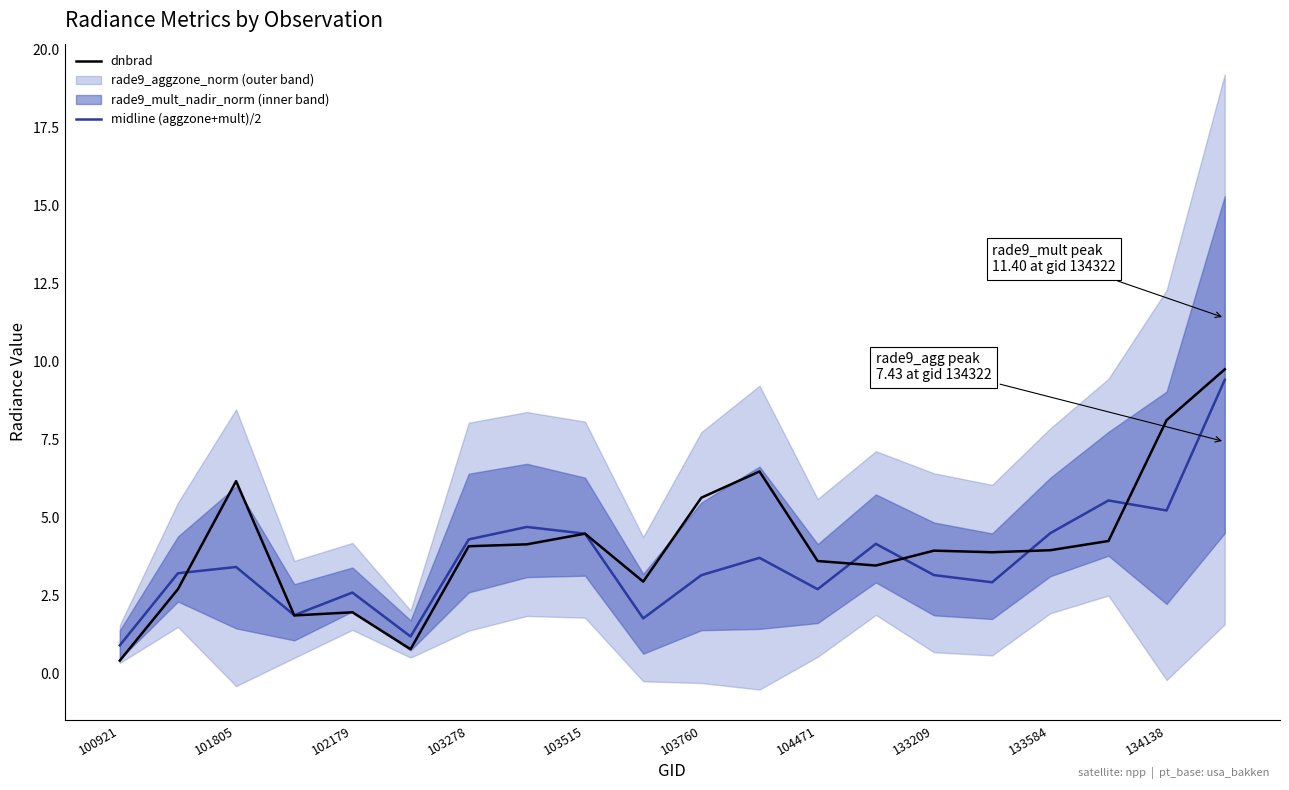

Does the chart have visible grid lines?

No